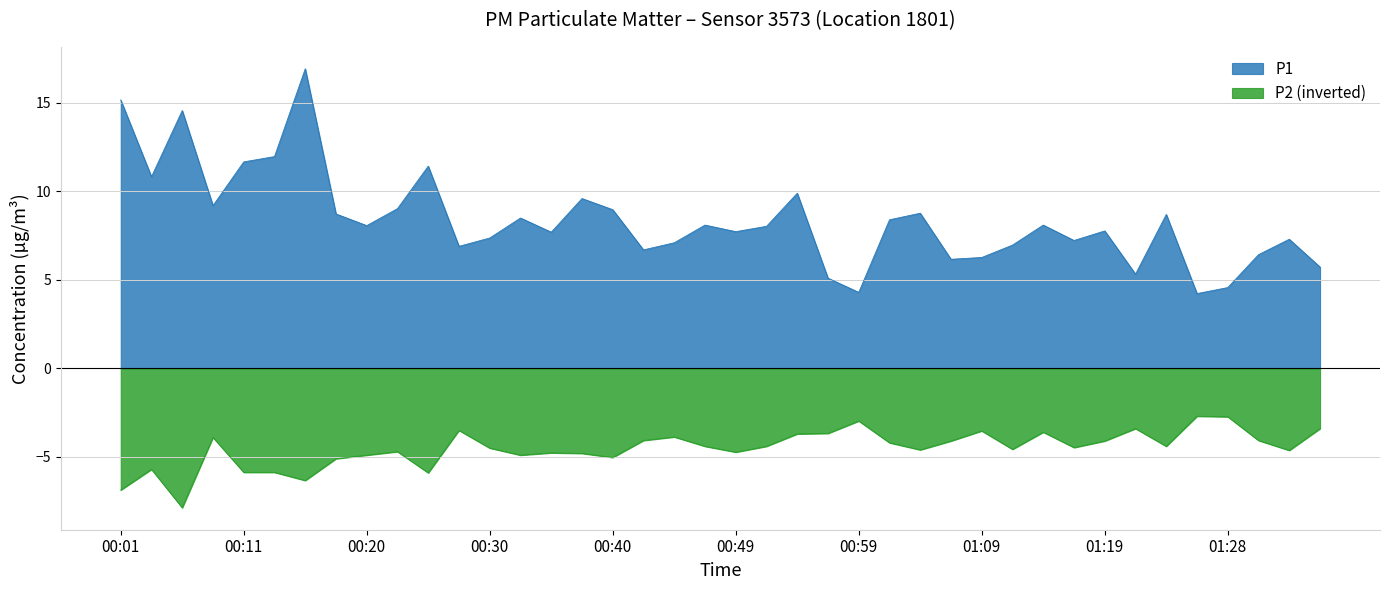

How many distinct data groups are displayed?

2